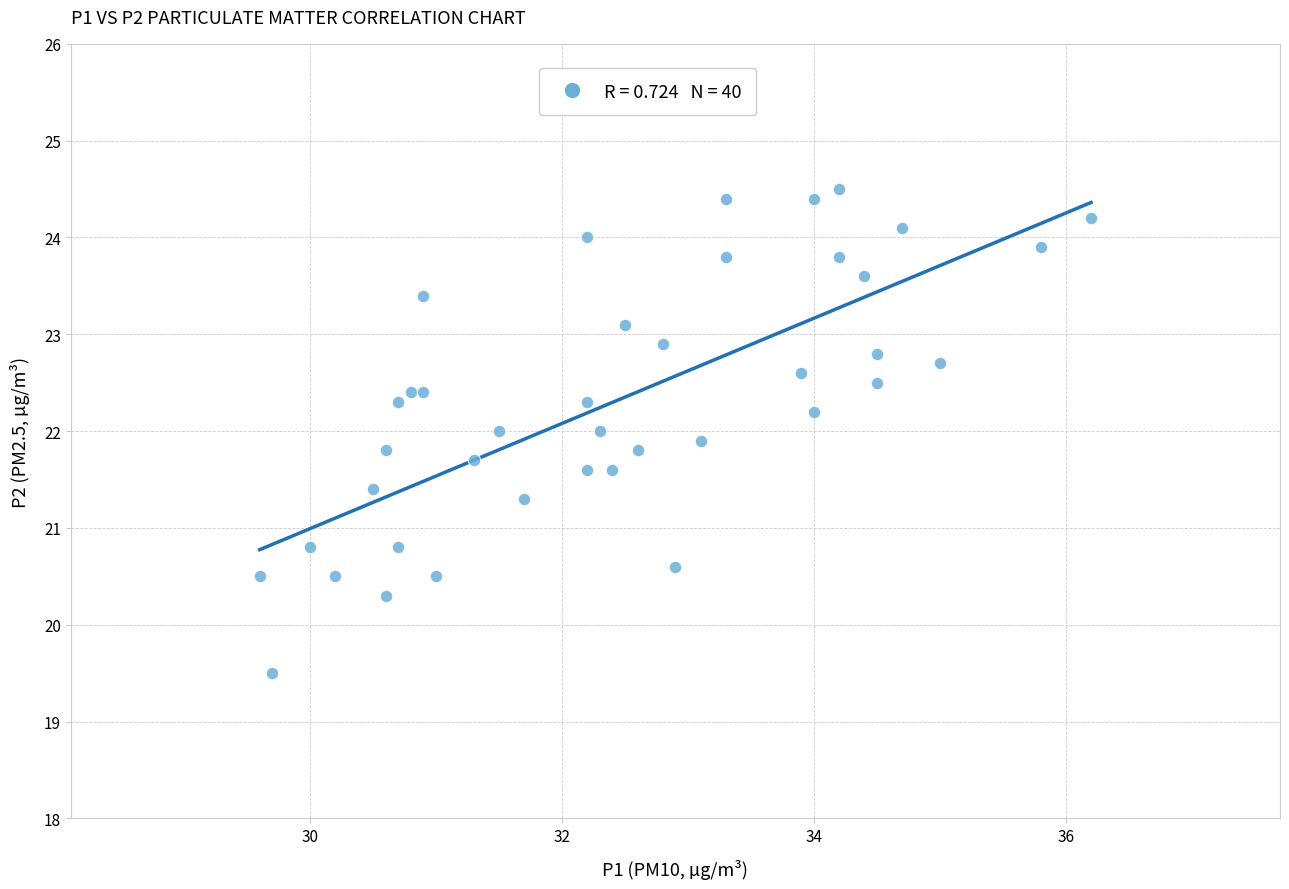

What is the range of X values (max minus min)?

6.6